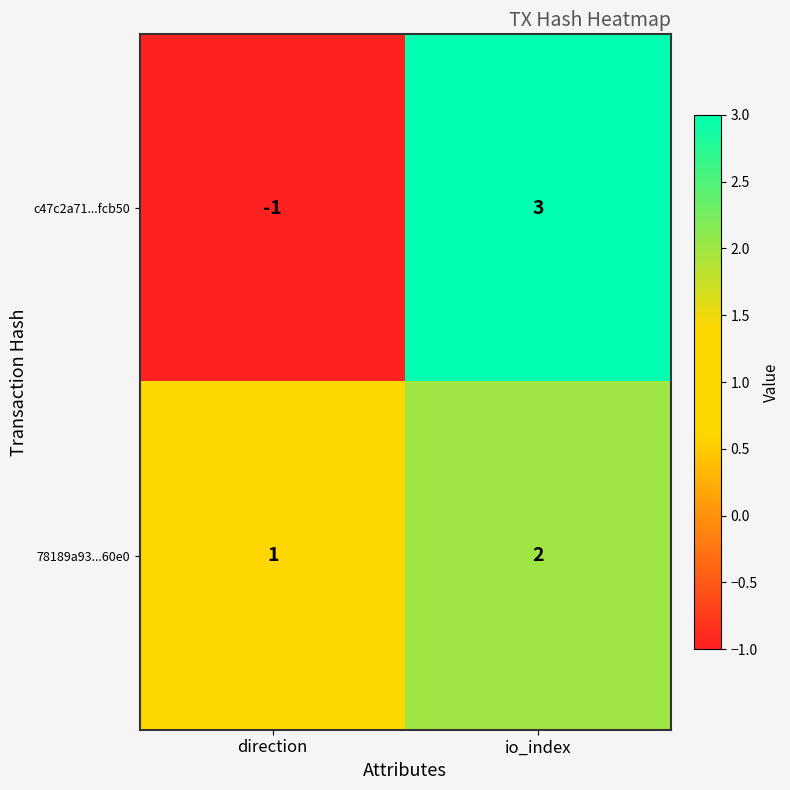

The value of c47c2a71...fcb50 at io_index is 5. True or false?

False